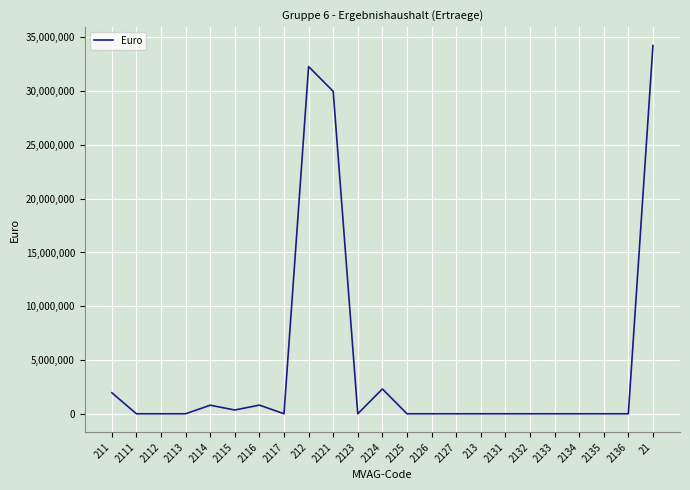

The chart shows a value of 32288100 at 212. True or false?

True